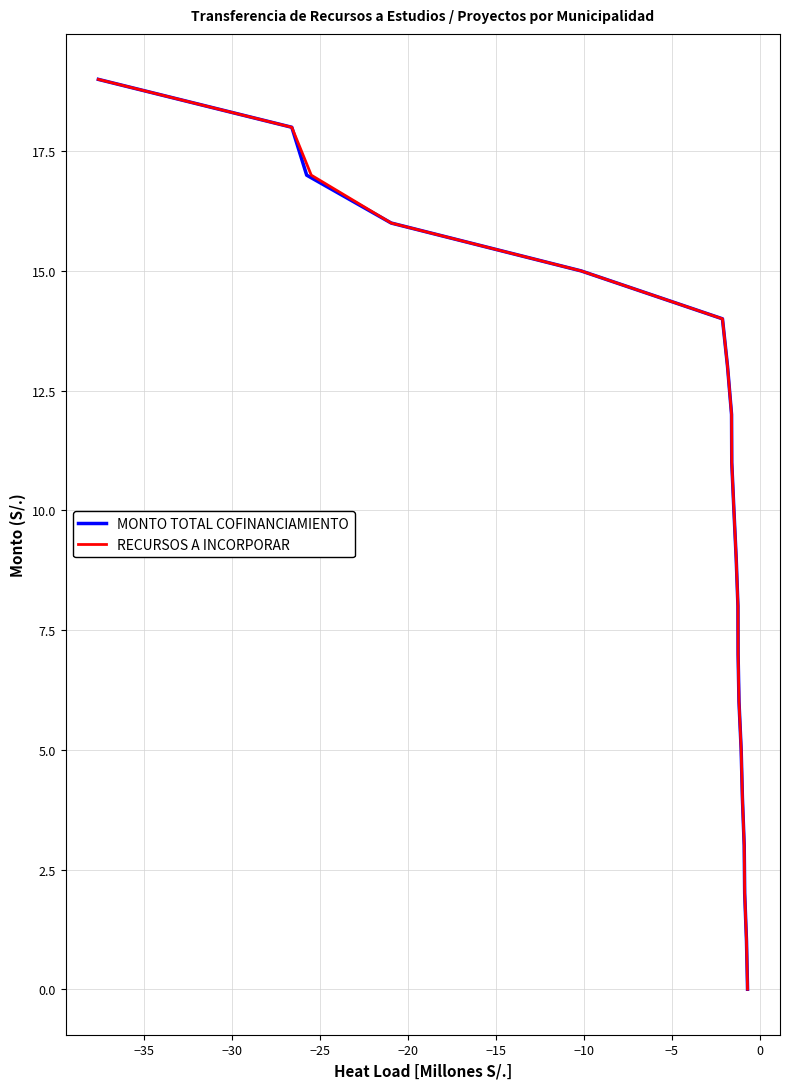

What is the greatest value displayed?

19